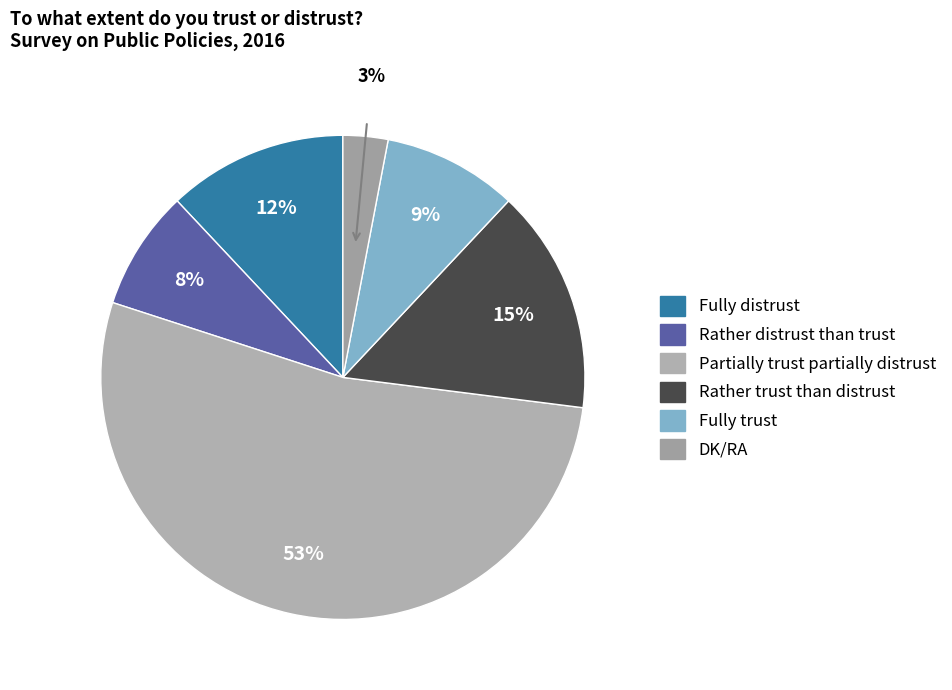

Does any single category account for the majority?

Yes